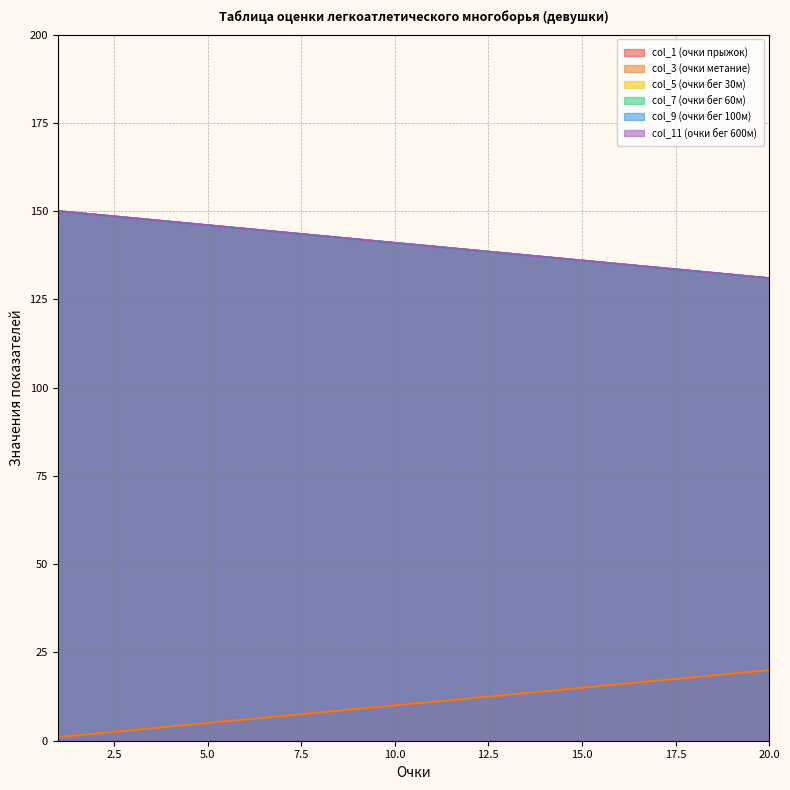

What value does the col_1 (очки прыжок) series have at 4, to the nearest 5?

5